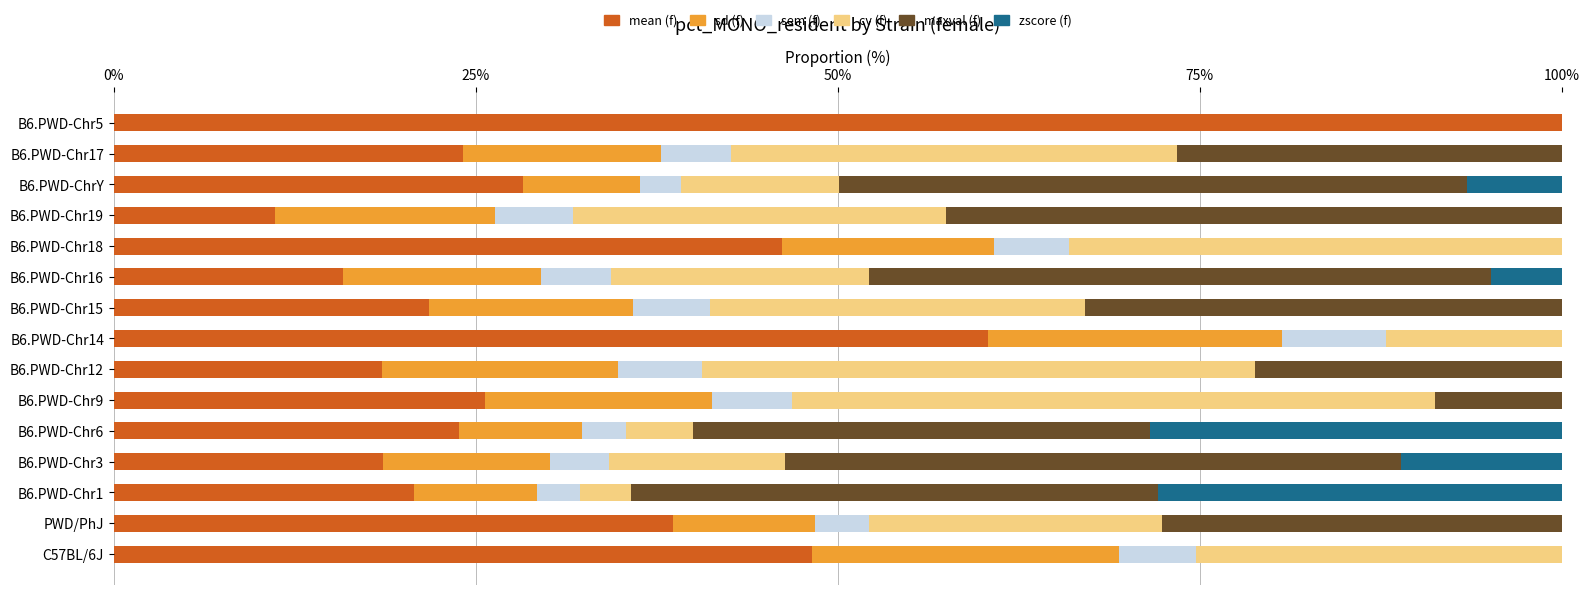

How many bars are there in each group?

6